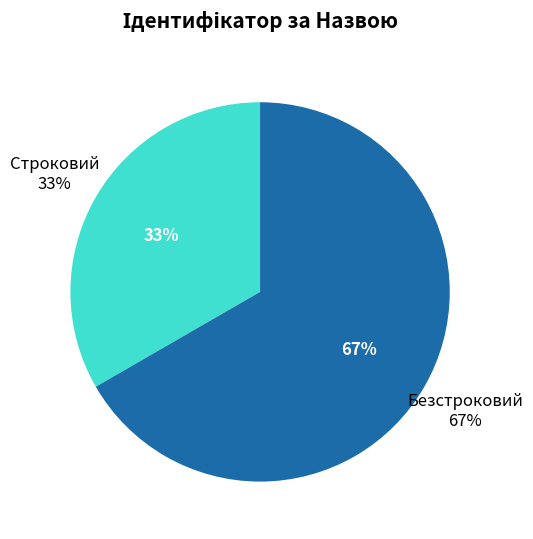

What is the smallest slice in the pie chart?

Строковий